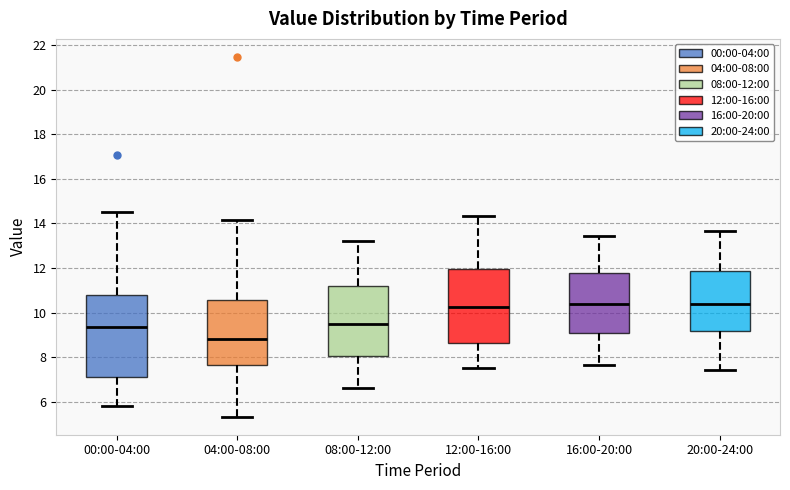

Which box has the lowest median line?

04:00-08:00